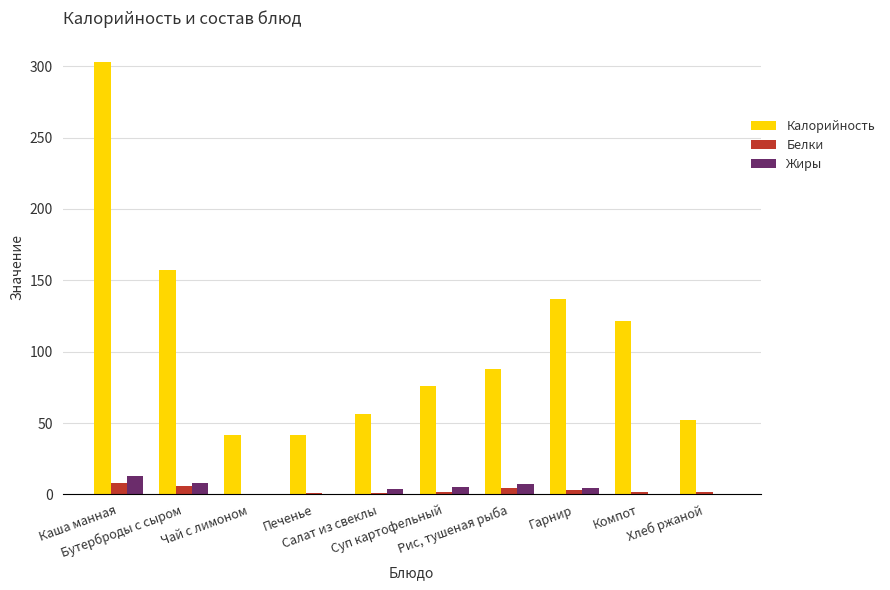

Read the Калорийность value at Гарнир.

137.0